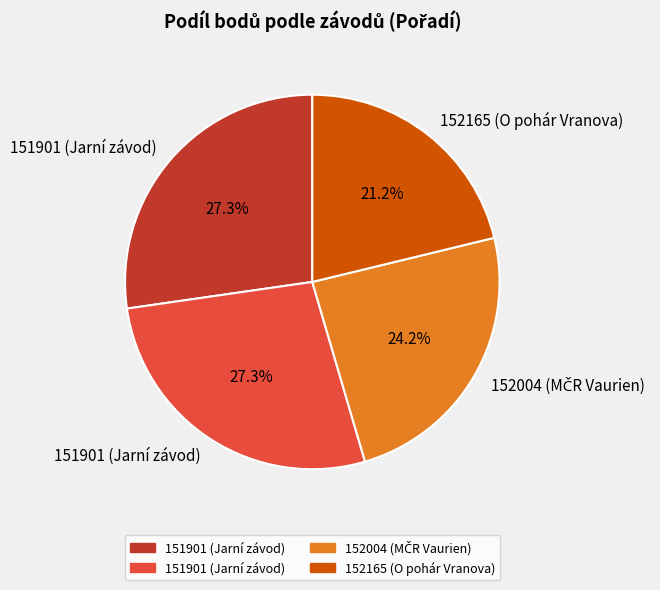

Is there a majority slice in this chart?

No